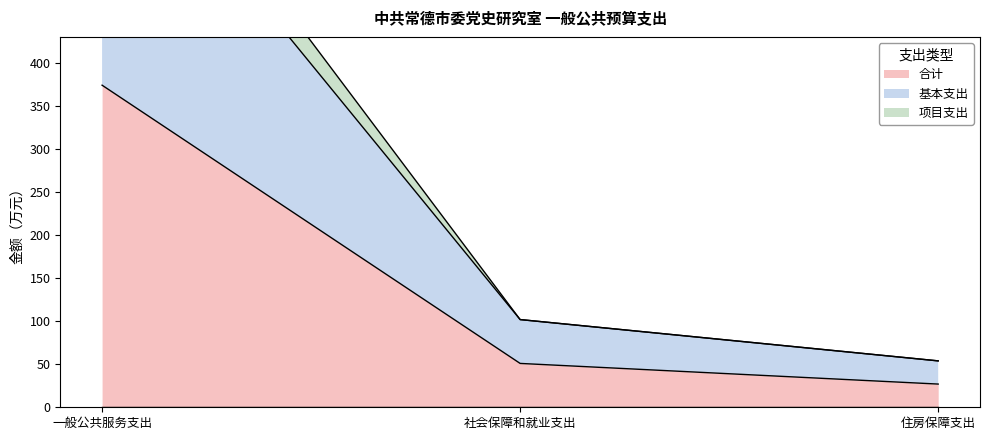

Between 社会保障和就业支出 and 住房保障支出, which is larger?

社会保障和就业支出